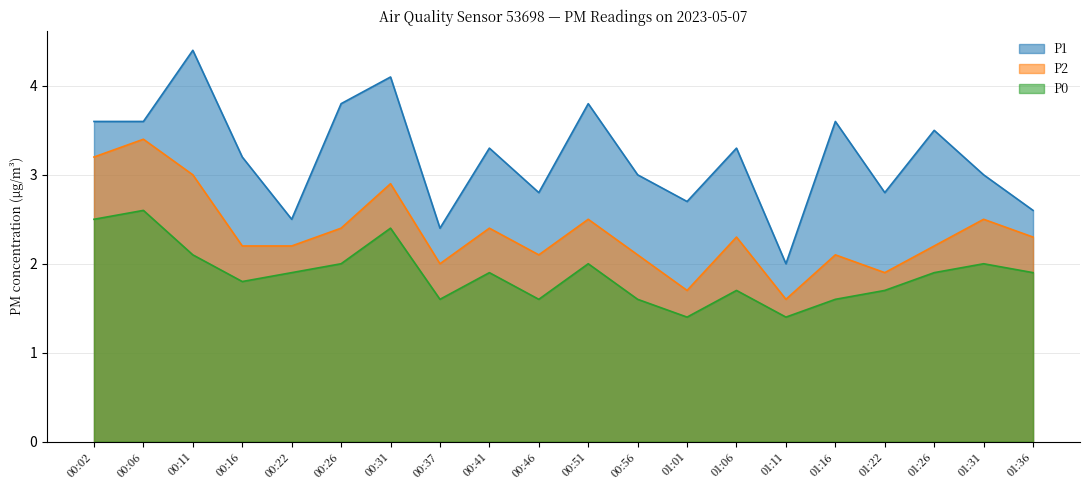

What is the total value across all series at 01:11?

5.0